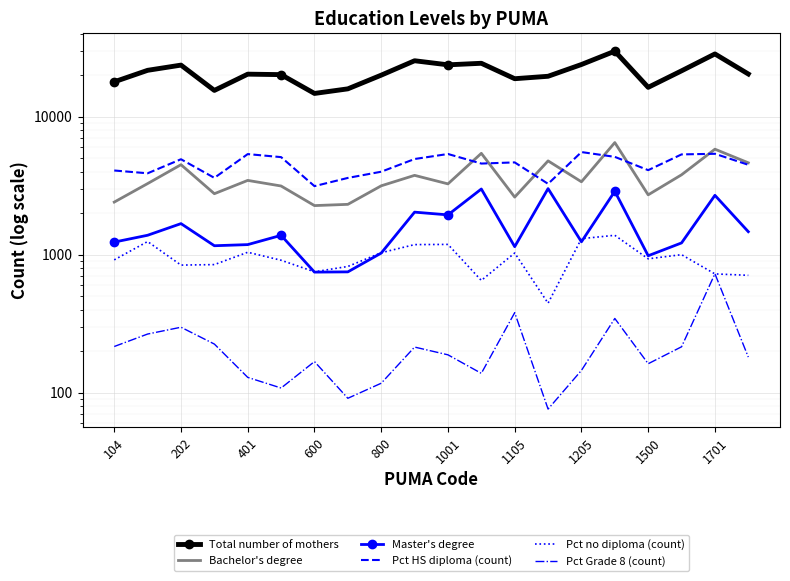

Rank the series by their maximum value, from lowest to highest.

Pct Grade 8 (count), Pct no diploma (count), Master's degree, Pct HS diploma (count), Bachelor's degree, Total number of mothers